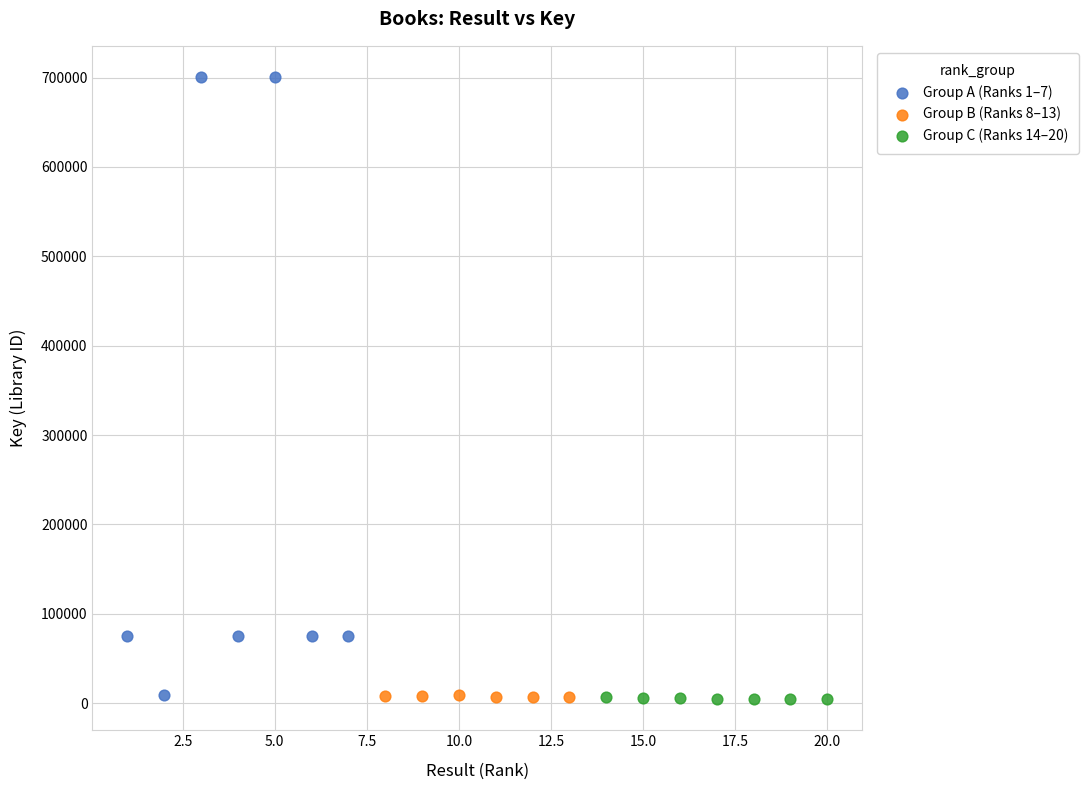

Which series has the widest spread of Y values?

Group A (Ranks 1–7)